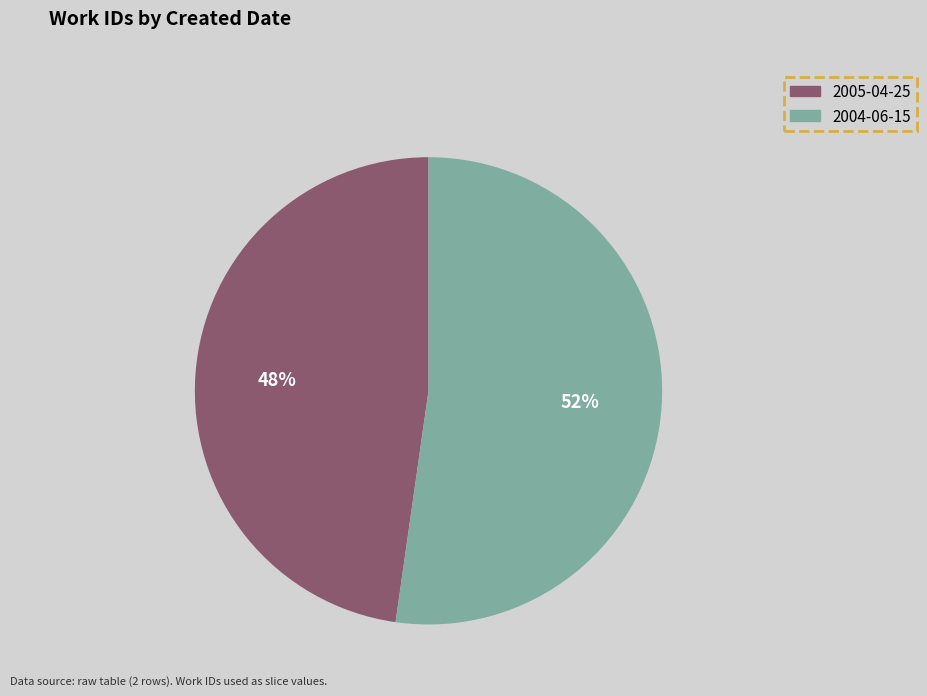

How many segments does this pie chart have?

2